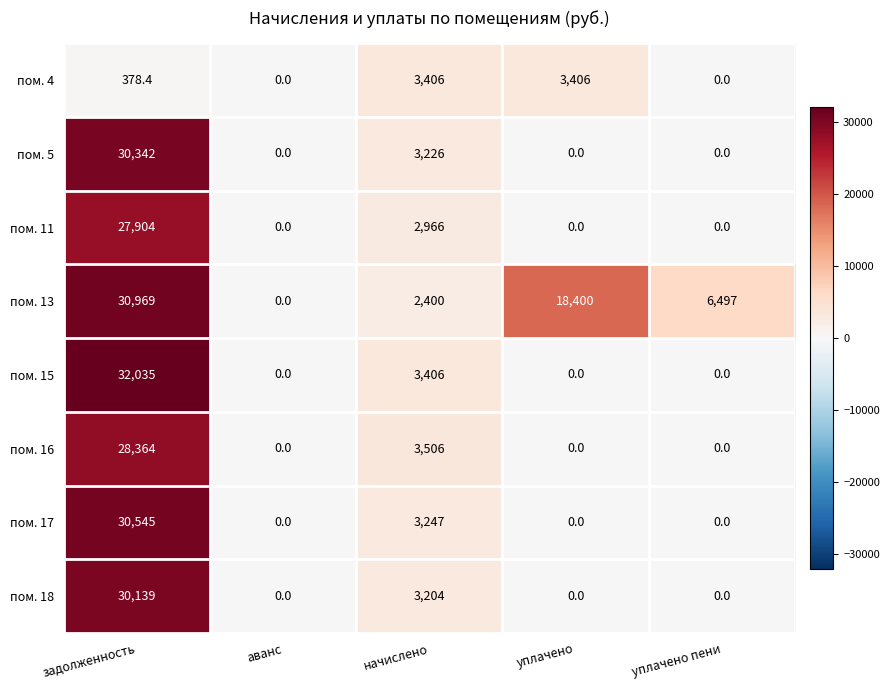

Which series has the widest spread of values?

пом. 15